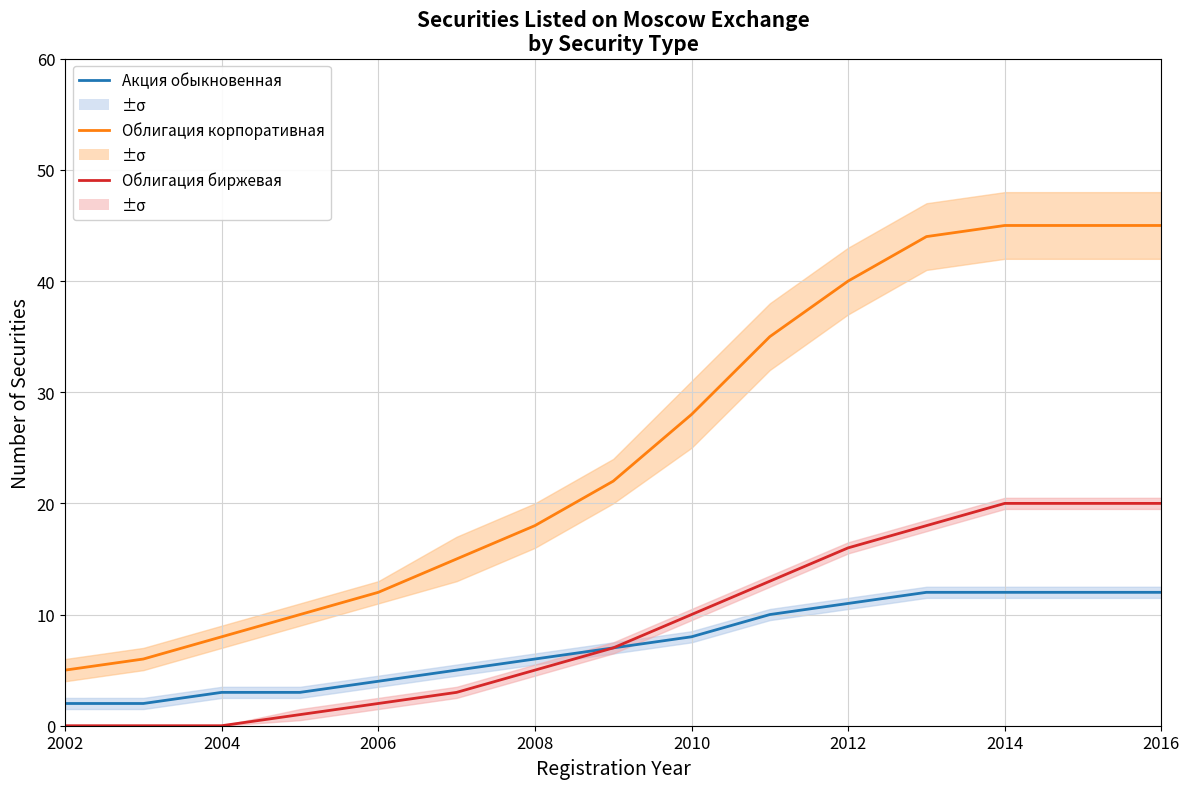

True or false: Облигация биржевая has more than 0 points higher than both neighbors.

False